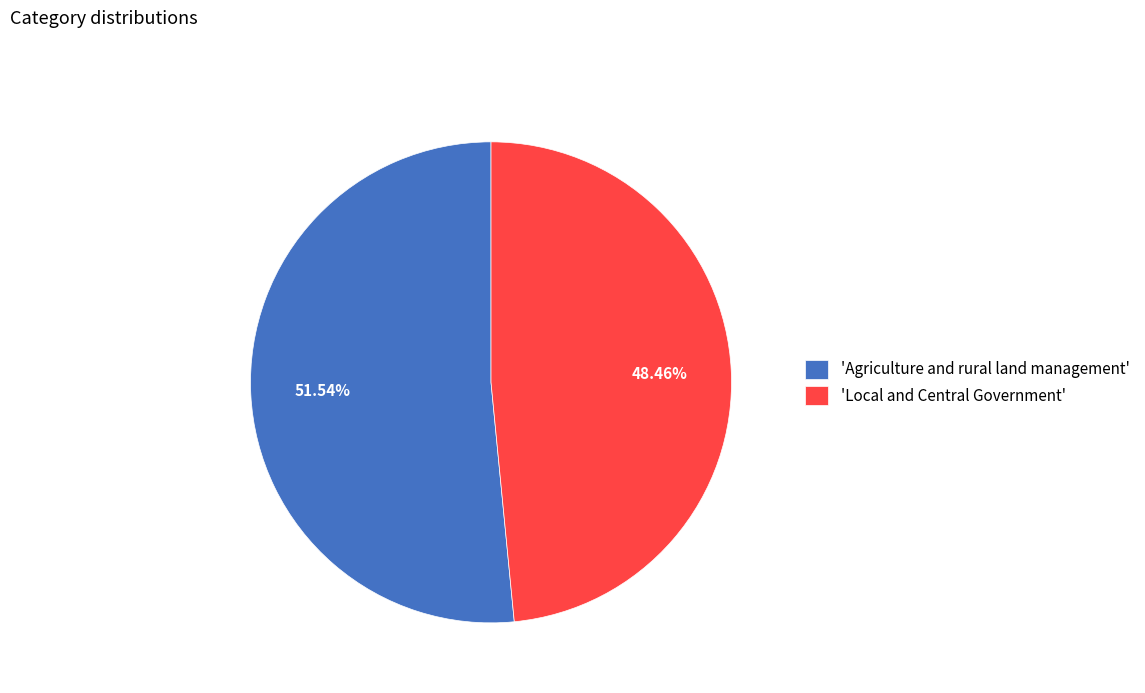

Do 'Local and Central Government' and 'Agriculture and rural land management' together represent more than half of the pie?

Yes